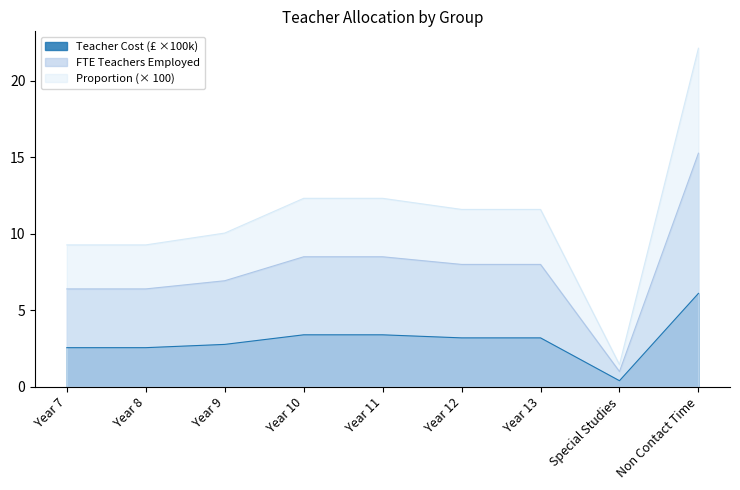

Count the number of data series in this chart.

3